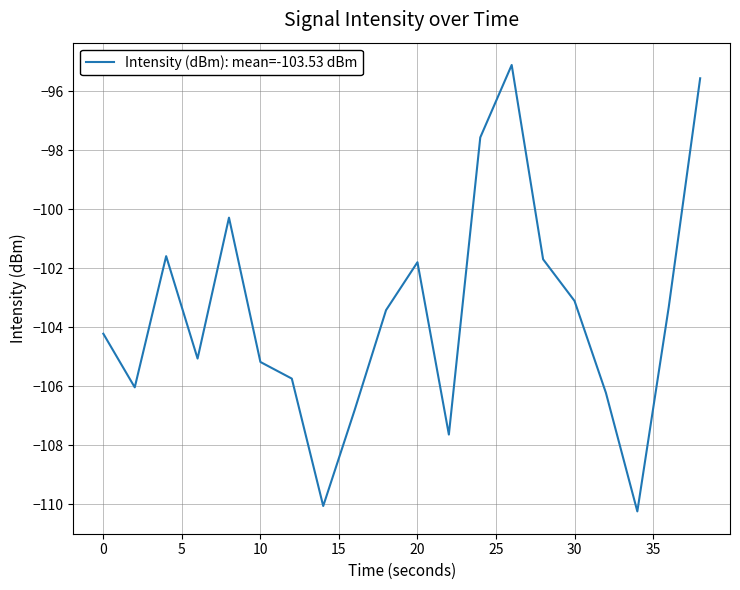

What is the difference between the maximum and minimum values?

15.1